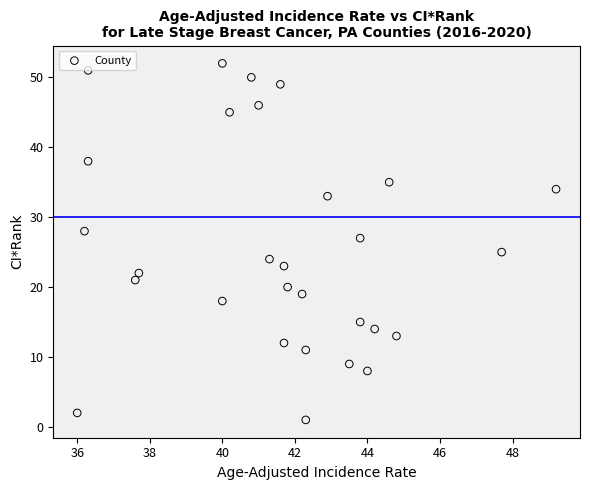

What is the range of Y values (max minus min)?

51